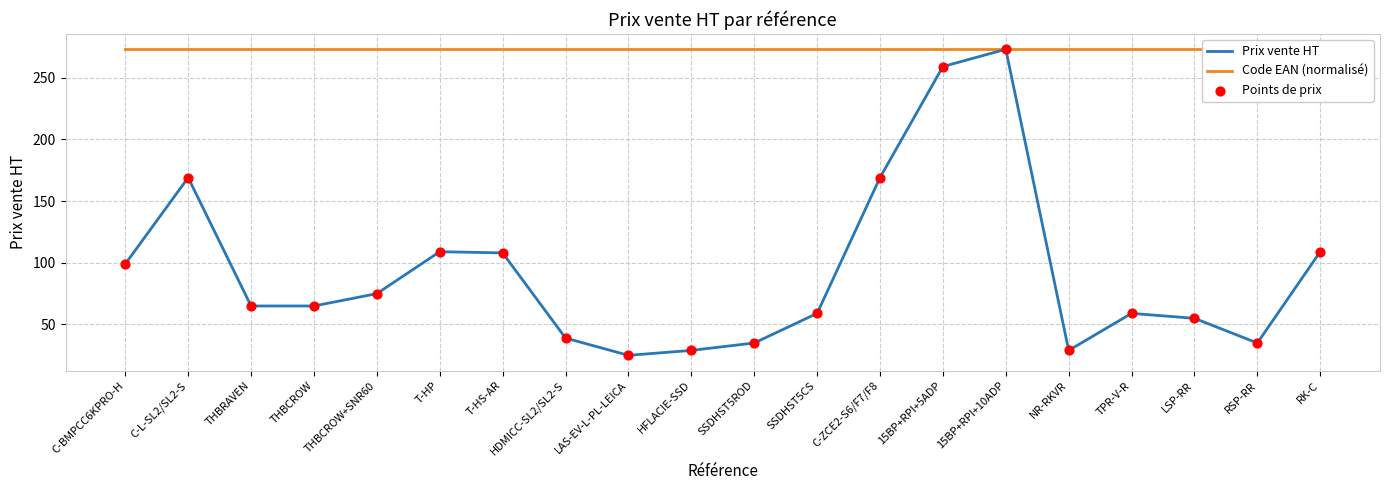

At which category is the sum across all series the highest?

15BP+RPI+10ADP